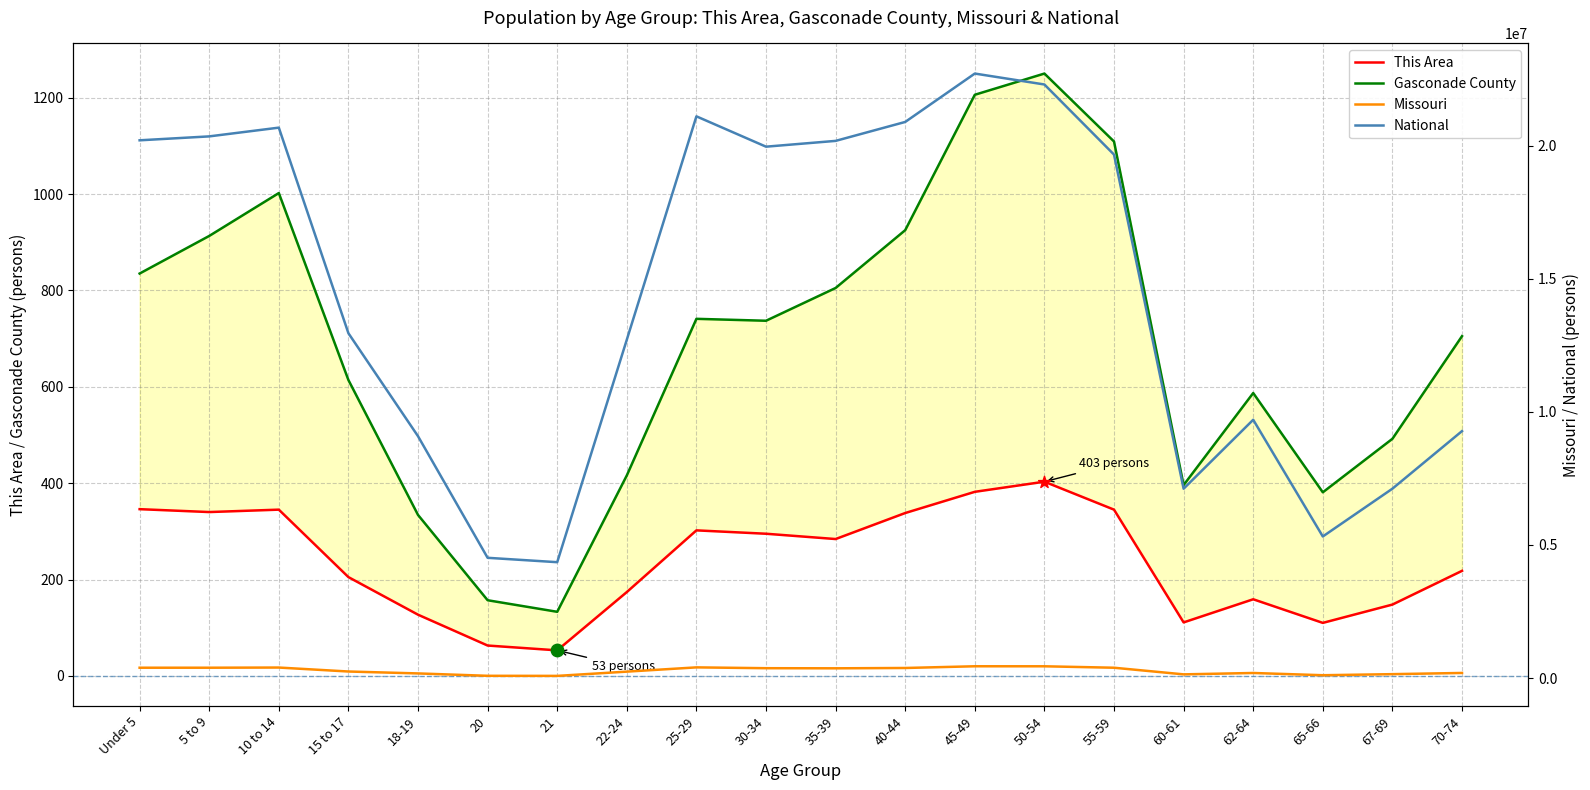

Which series contains the lowest Y value?

This Area